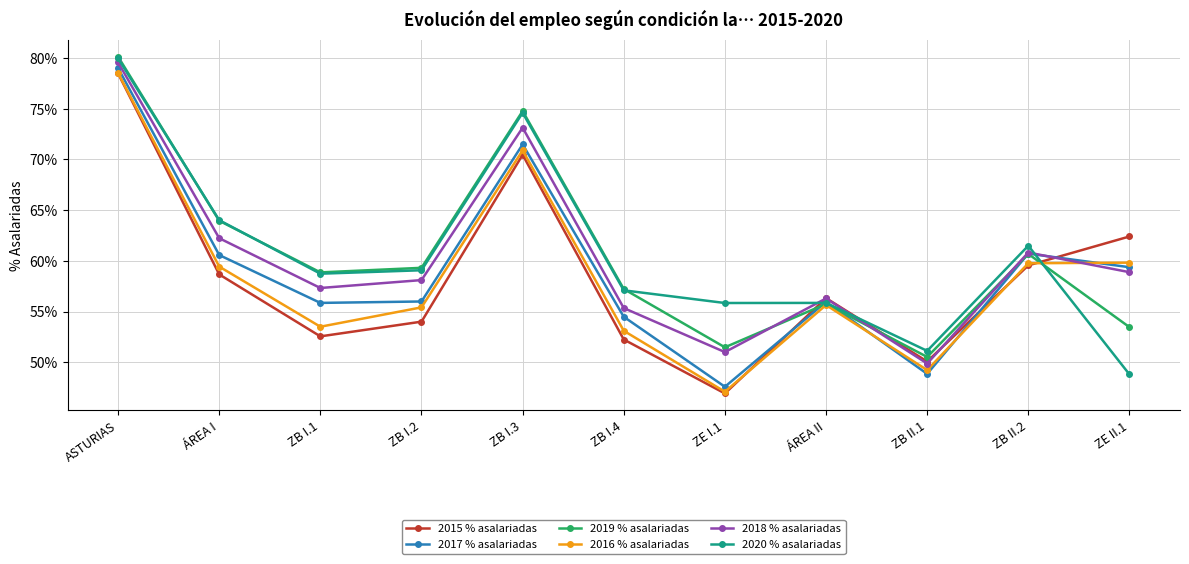

Is it true that 2016 % asalariadas equals 53.1 at ZB I.4?

True